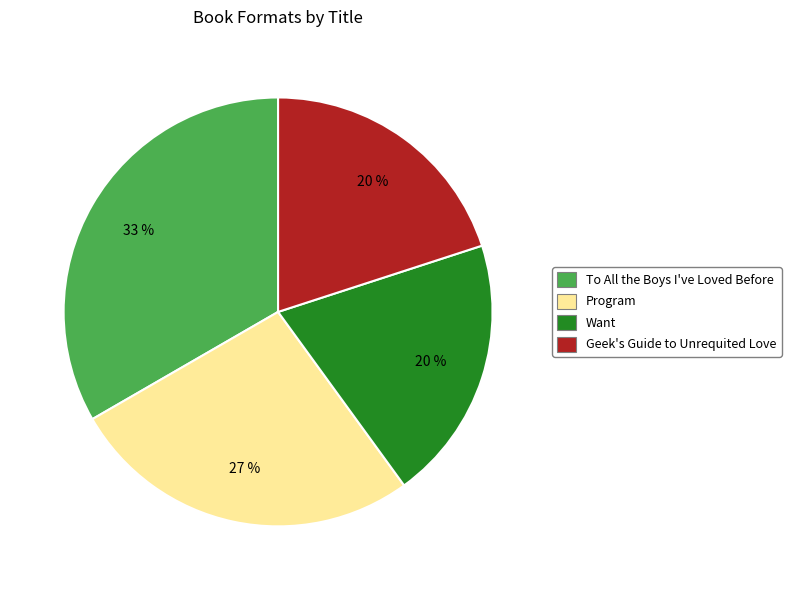

The Program slice represents 27% of the pie. True or false?

True